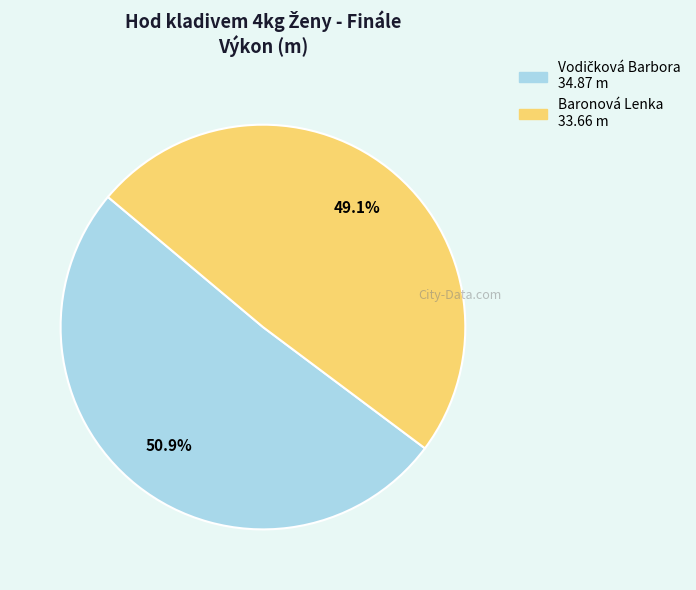

To the nearest percent, what is the average slice percentage?

50%